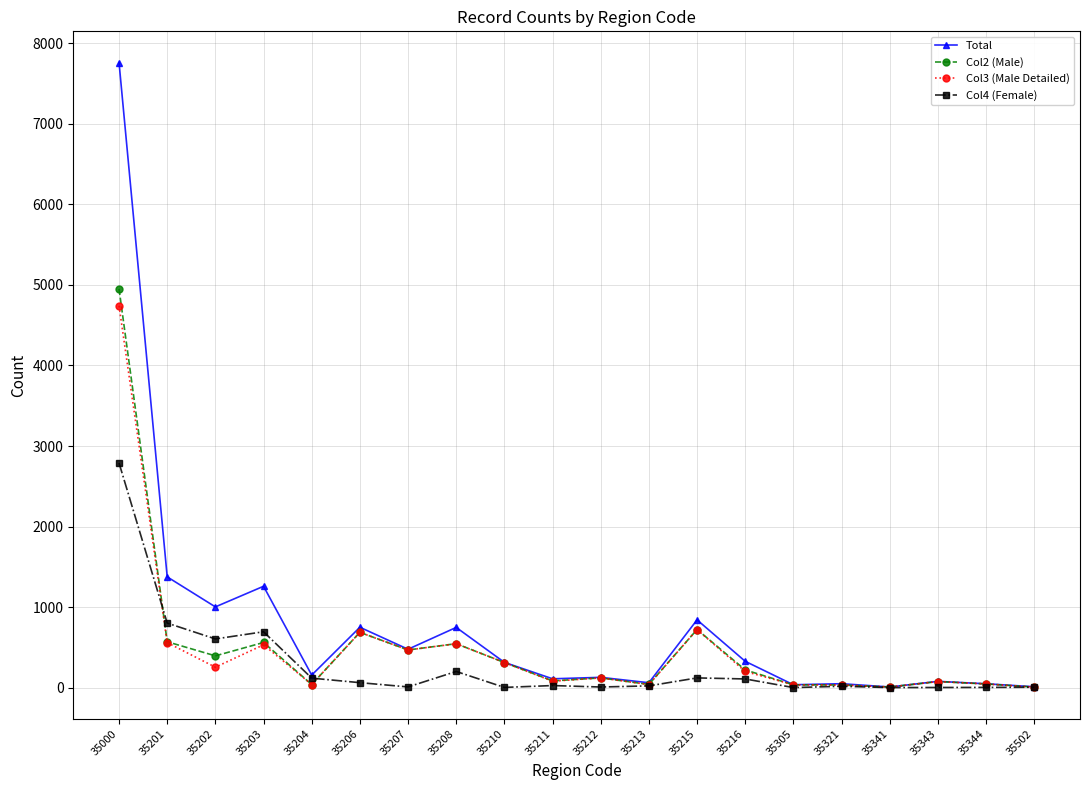

Which series has the largest total across all categories?

Total